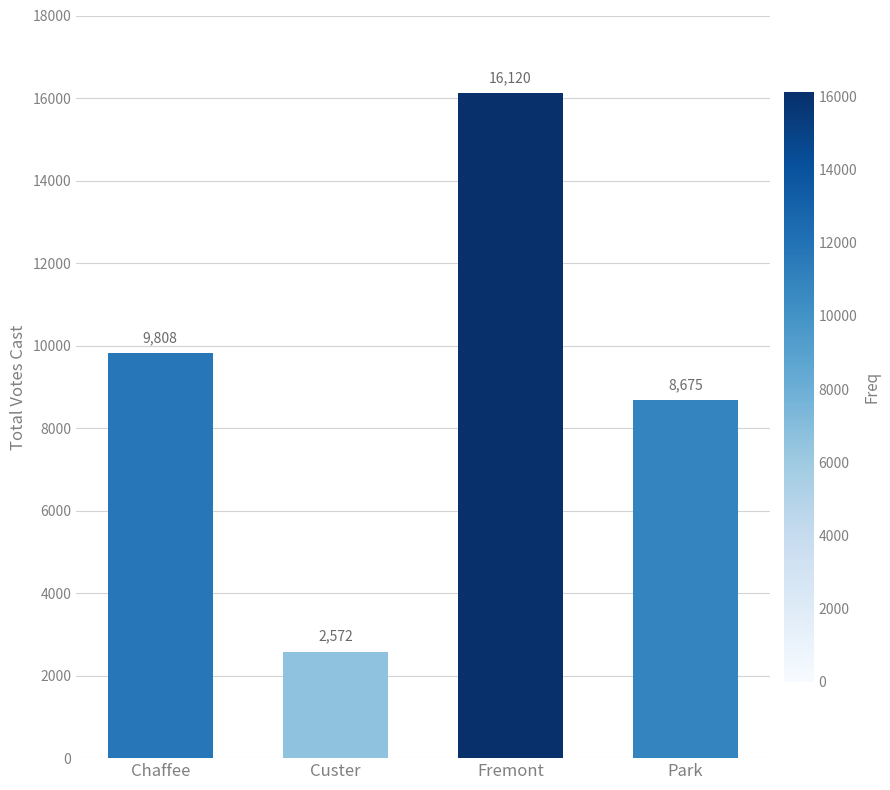

List the labels in order of value, largest first.

Fremont, Chaffee, Park, Custer